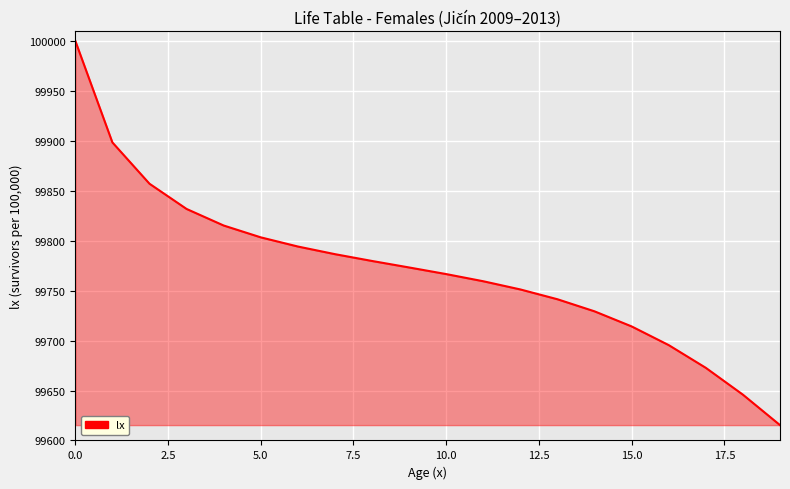

What is the difference between the maximum and minimum values?

384.6